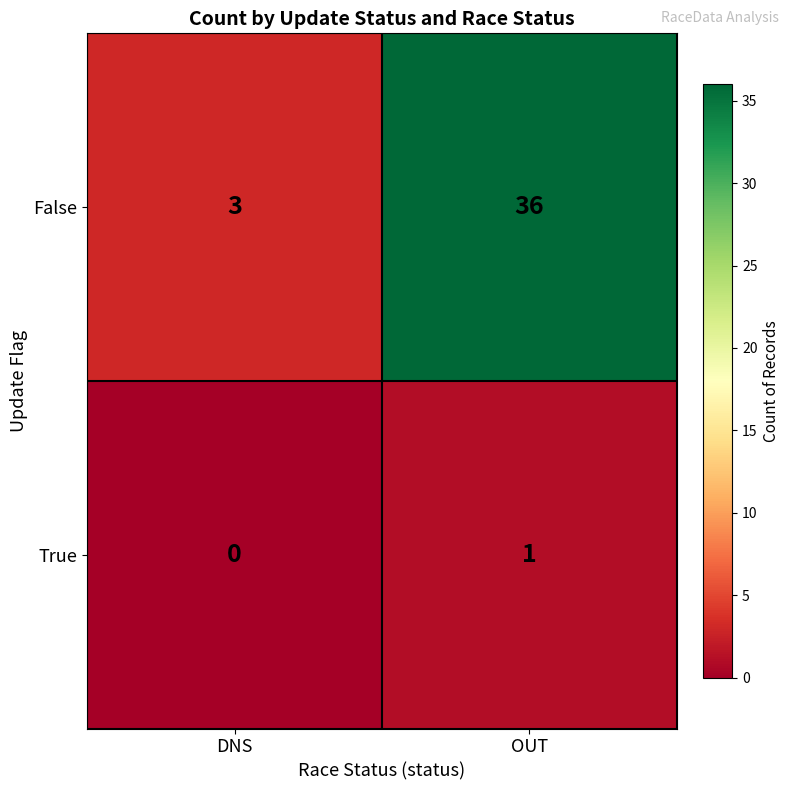

Reading left to right, what are all the values shown in this chart?

False: 3	36
True: 0	1